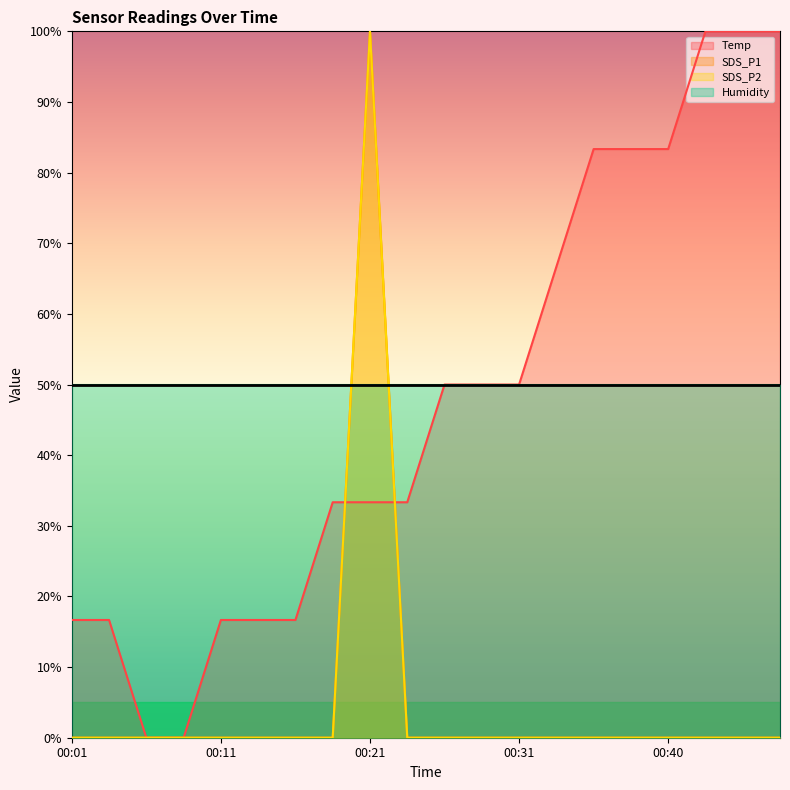

True or false: SDS_P2 and Temp cross at least once.

True